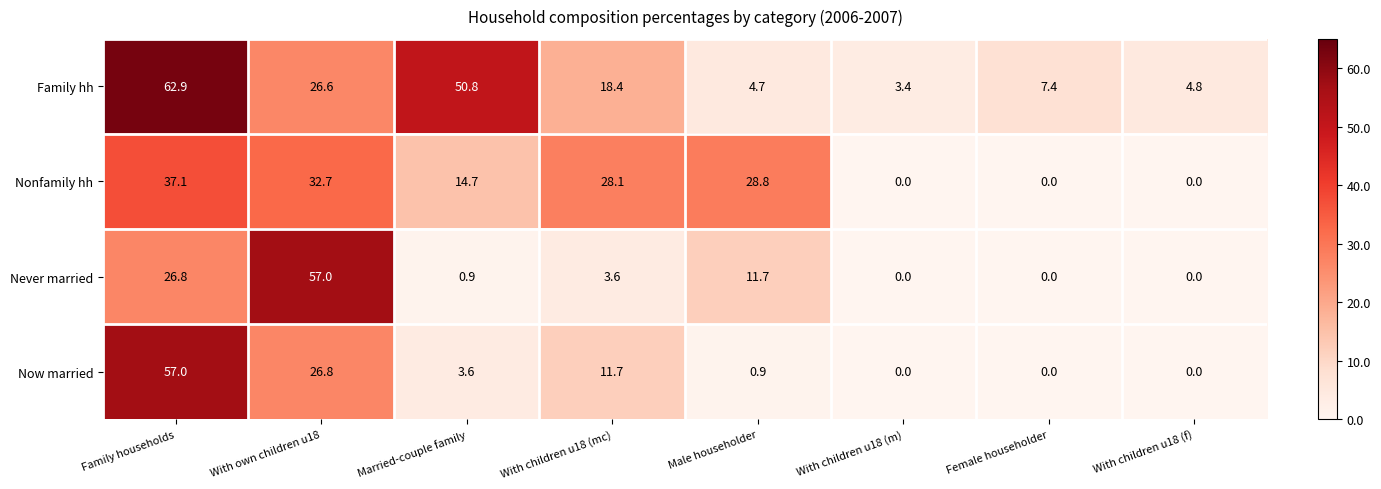

Which series has the largest total across all categories?

Family hh